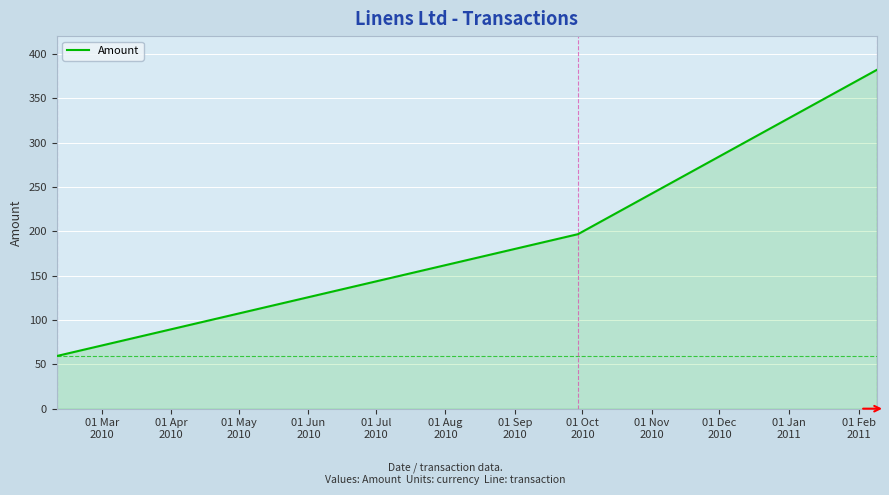

What is the sum of all values?

638.0